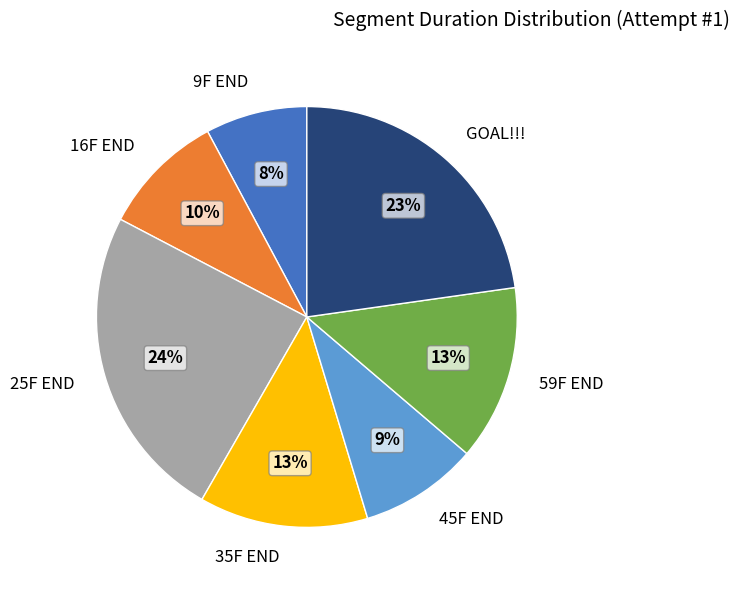

Is there a majority slice in this chart?

No